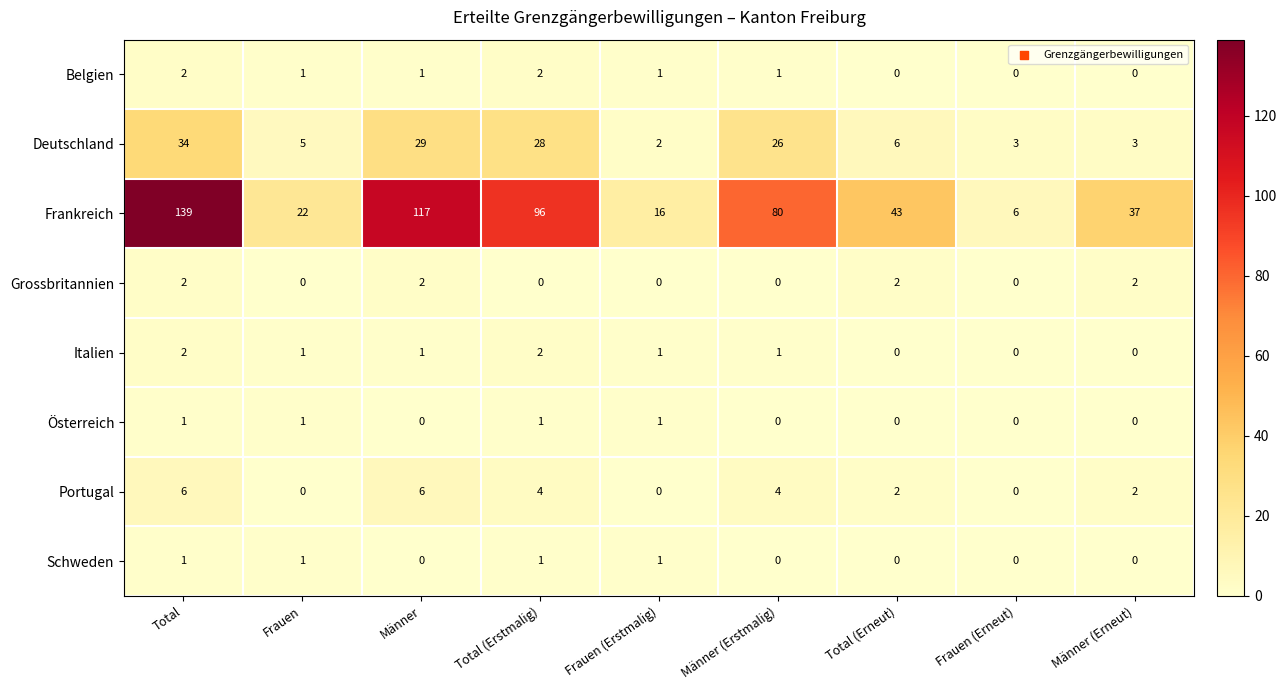

What is the spread (max minus min) of values at Männer (Erneut)?

37